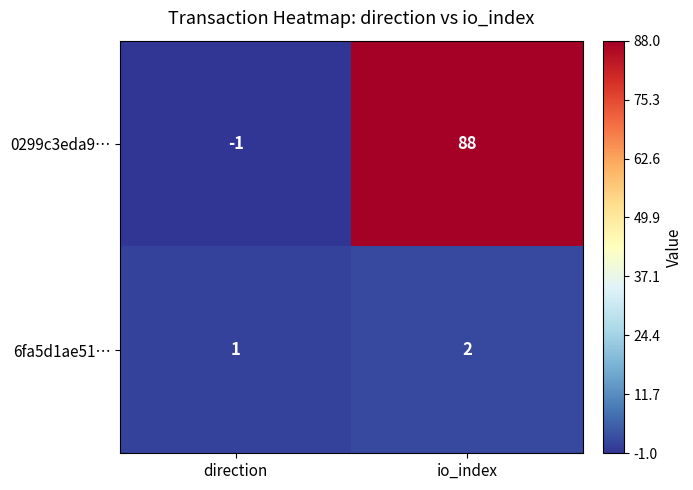

Reading left to right, what are all the values shown in this chart?

0299c3eda9…: -1	88
6fa5d1ae51…: 1	2